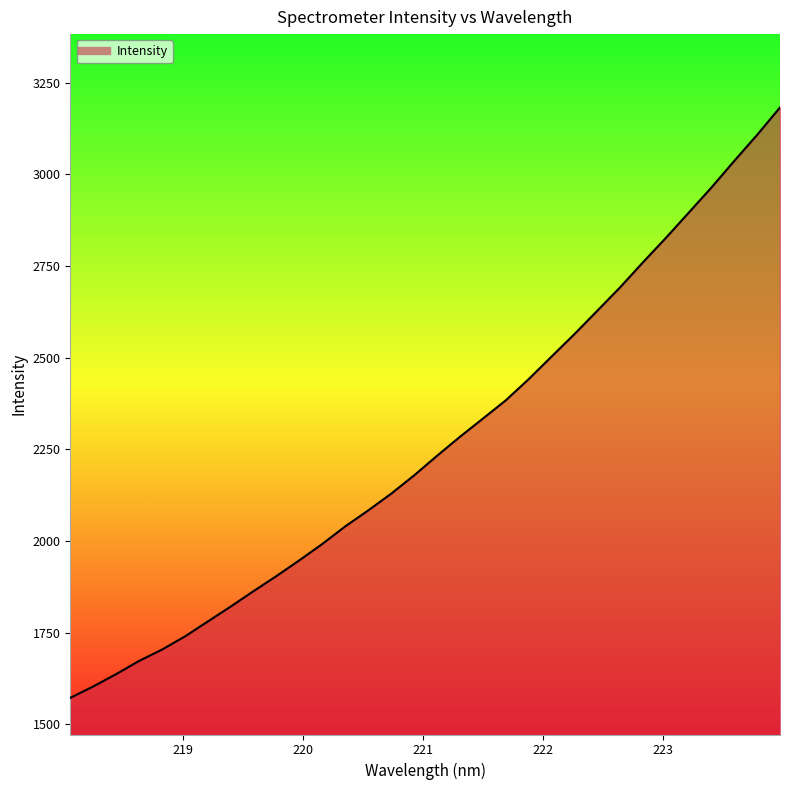

How many values are below 2231?

16